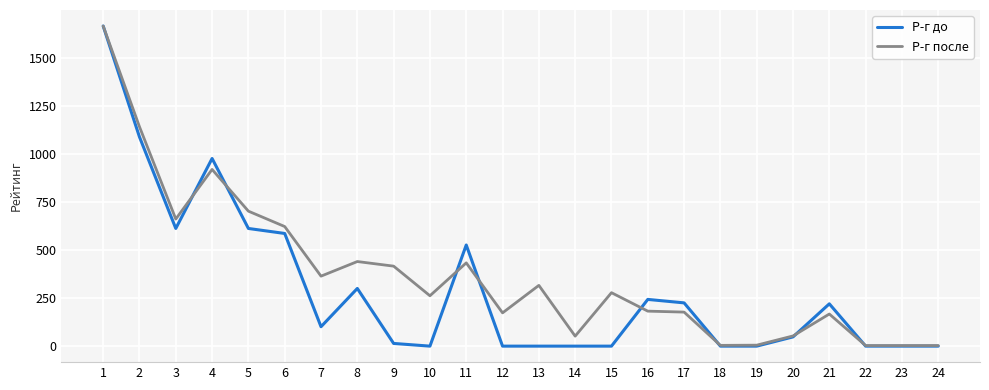

Rank the series at 5 from lowest to highest value.

Р-г до, Р-г после